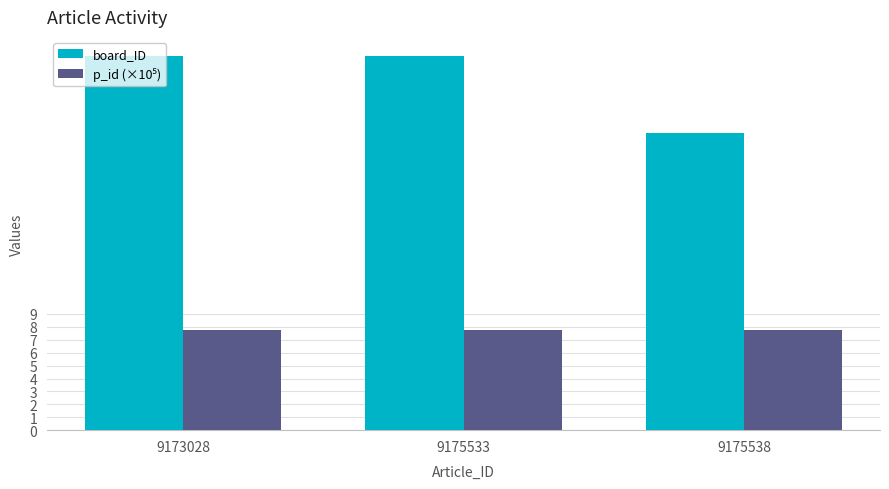

What value does the board_ID series have at 9173028?

29.0